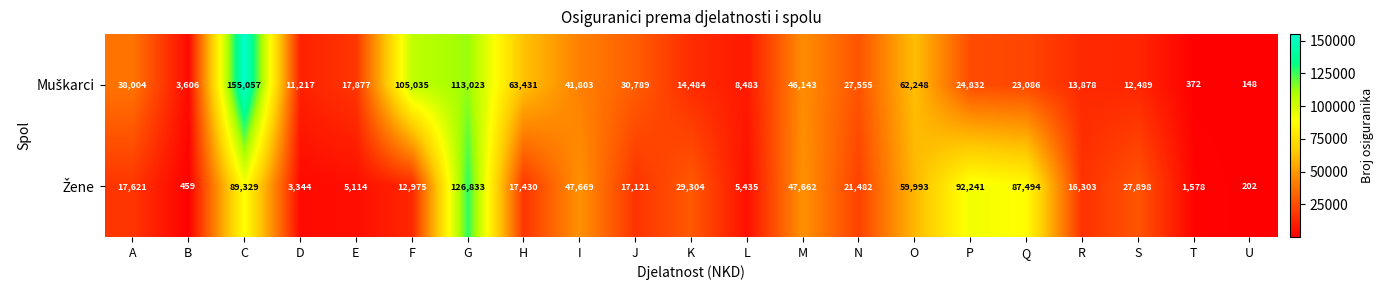

Which category has the lowest value across all series?

U